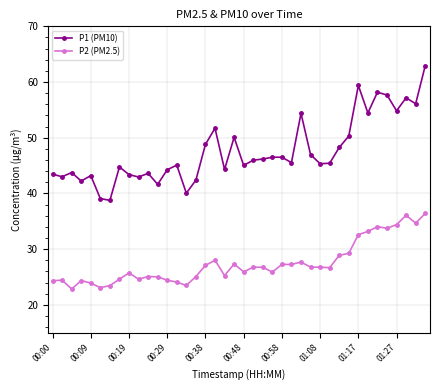

Does the chart display data point markers on the line(s)?

Yes